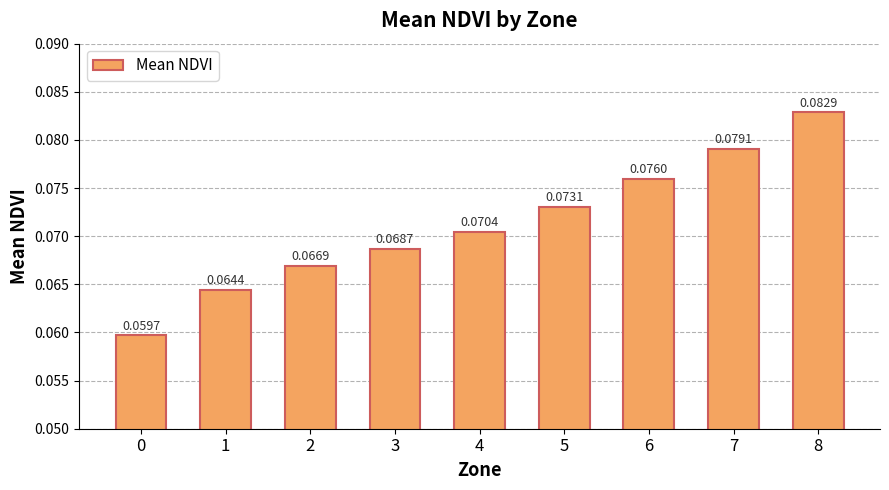

Rank the categories by value from lowest to highest.

0, 1, 2, 3, 4, 5, 6, 7, 8